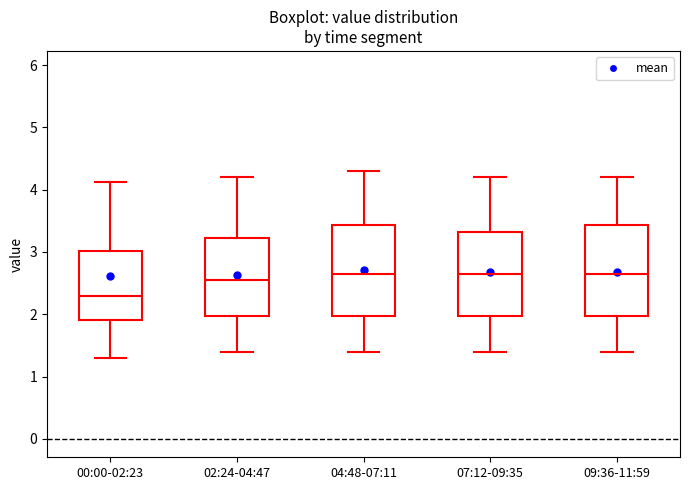

Where does the upper whisker of the box for 04:48-07:11 end on the y-axis? The values are not printed on the chart, so give them approximately, as read against the axis.

4.3